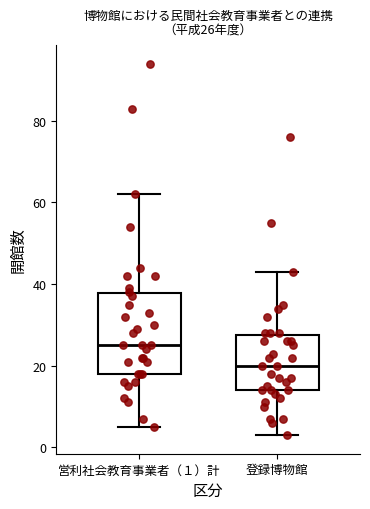

Which box's median line is the lowest?

登録博物館